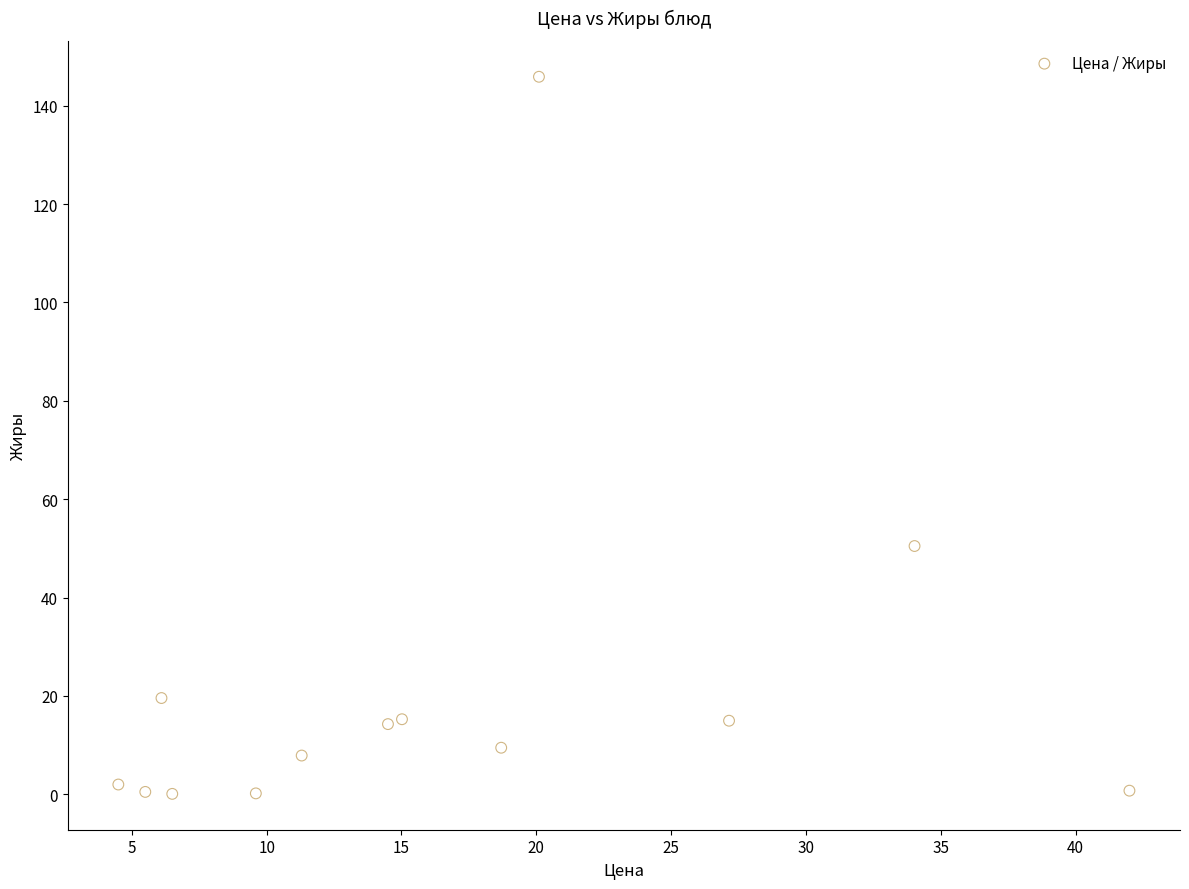

What is the range of Y values (max minus min)?

145.8